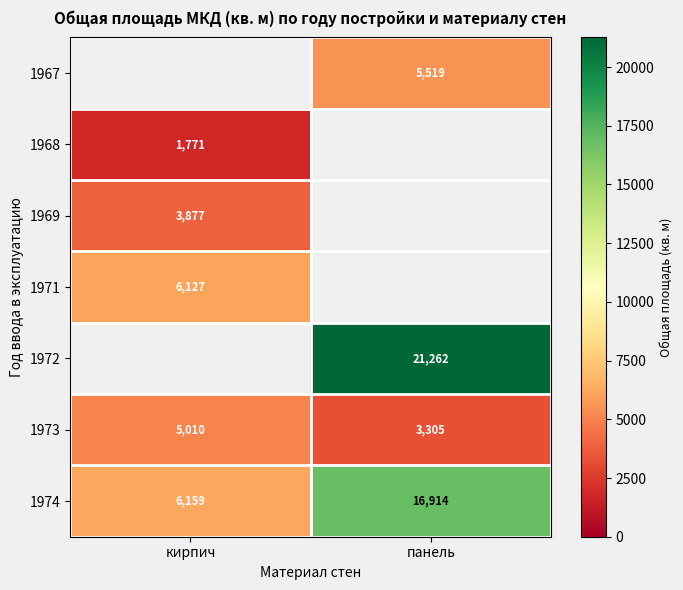

What is the difference between the maximum and minimum values in the 1973 series?

1705.0